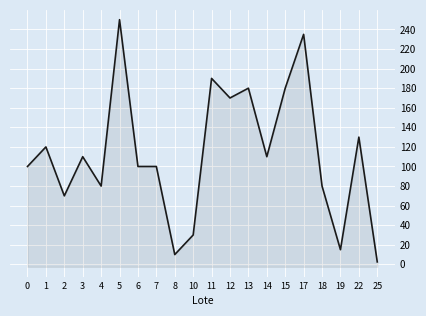

What is the maximum value shown in the chart?

250.0